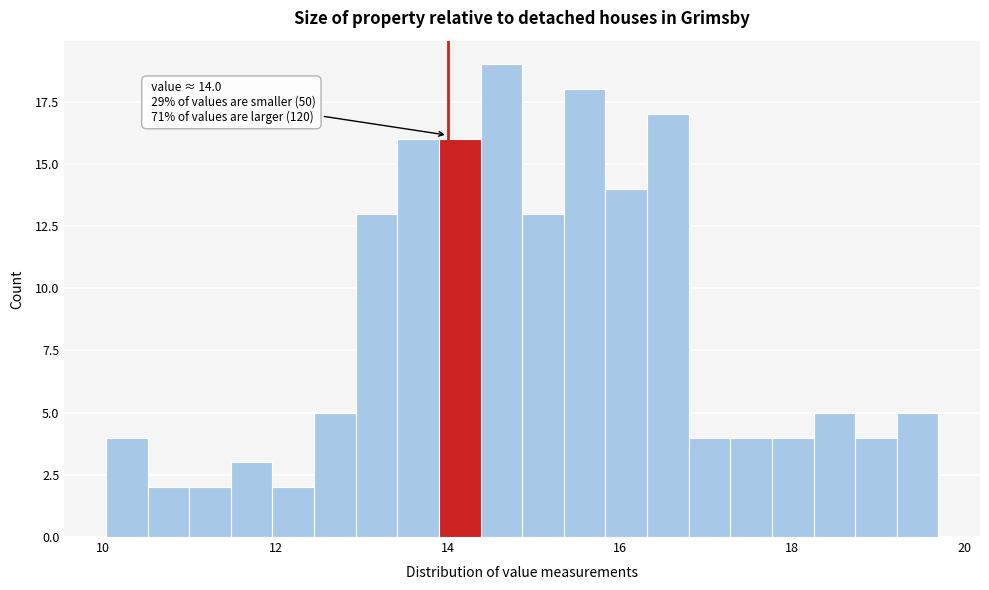

Around what value on the x-axis is the tallest bar? Give the approximate position of its centre, as read against the axis.

14.6